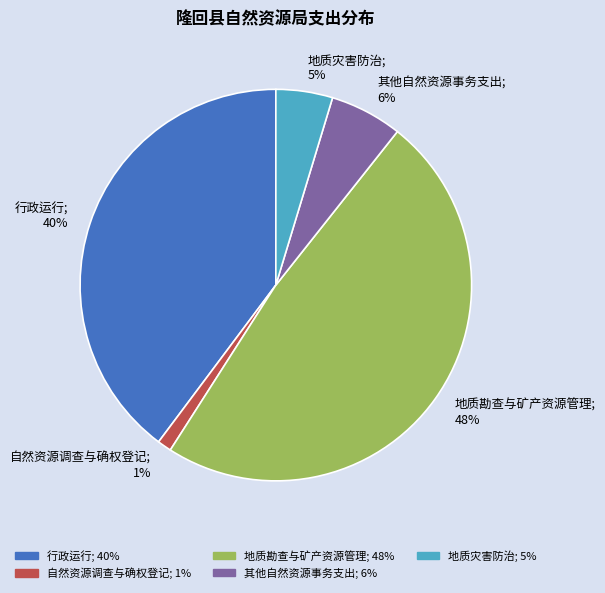

Combined, do 地质灾害防治; 5% and 地质勘查与矿产资源管理; 48% account for over 50%?

Yes